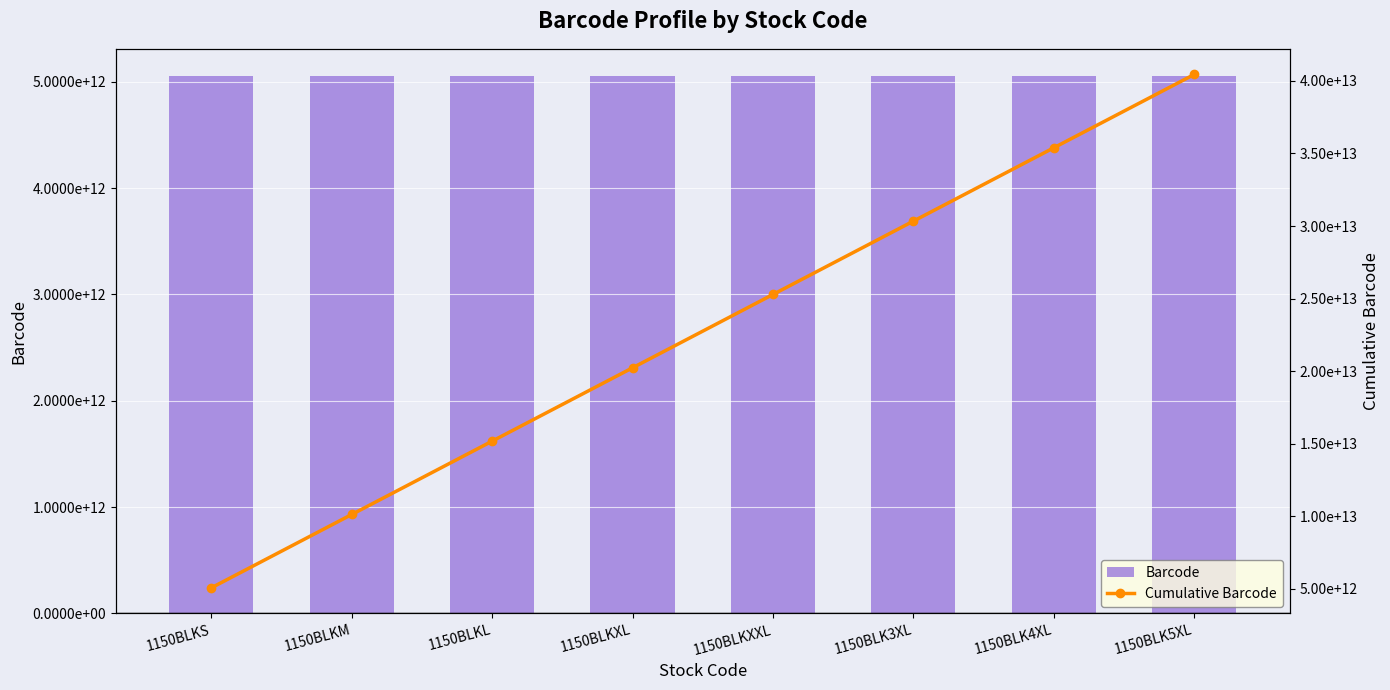

What position from the left is 1150BLKS?

1